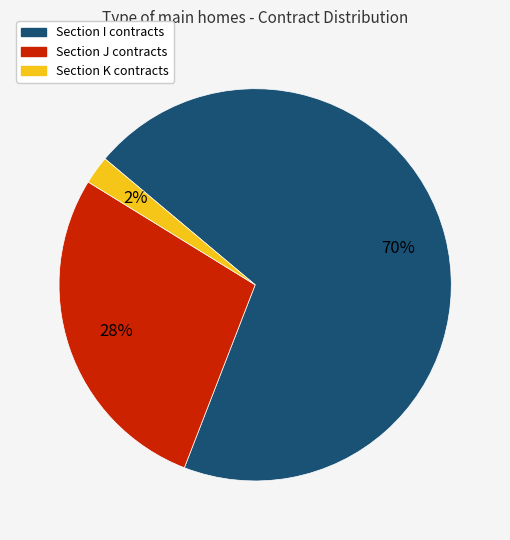

To the nearest percent, what is the average slice percentage?

33%